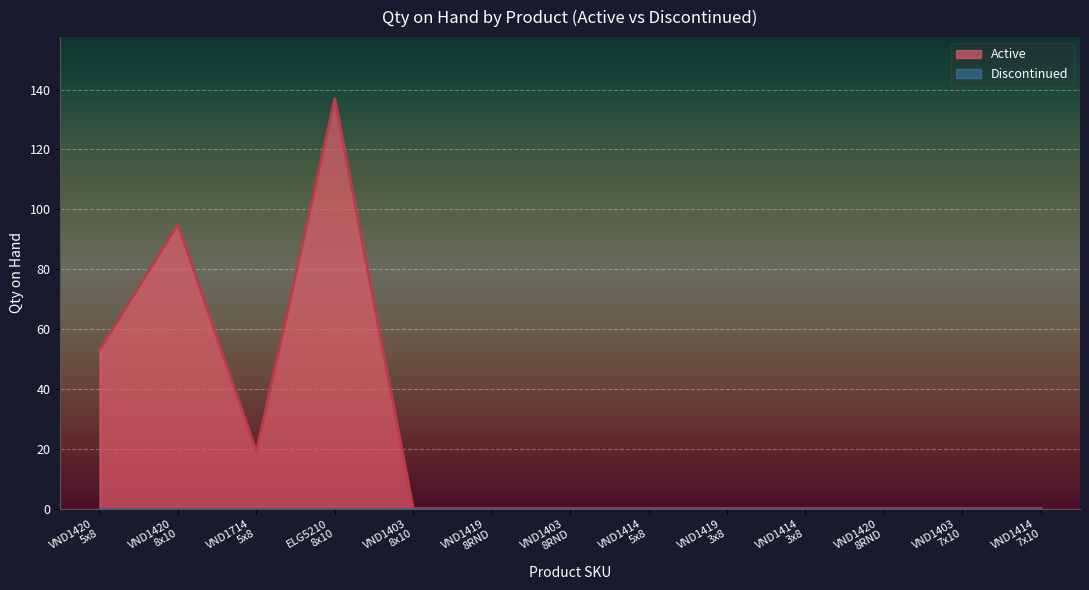

Which series has the largest total across all categories?

Active